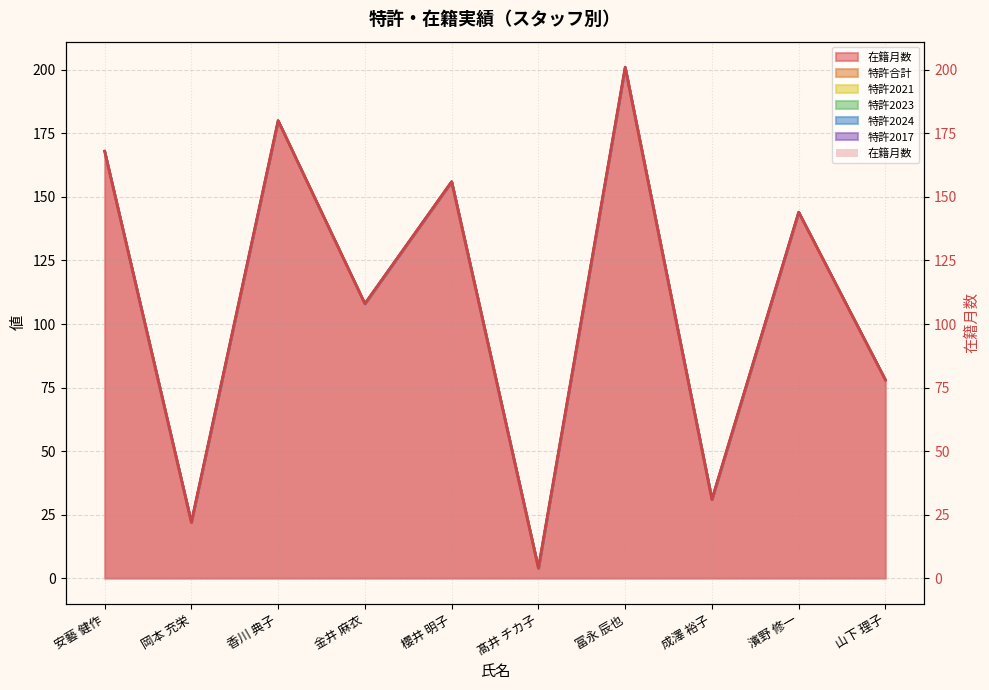

What is the average value?

109